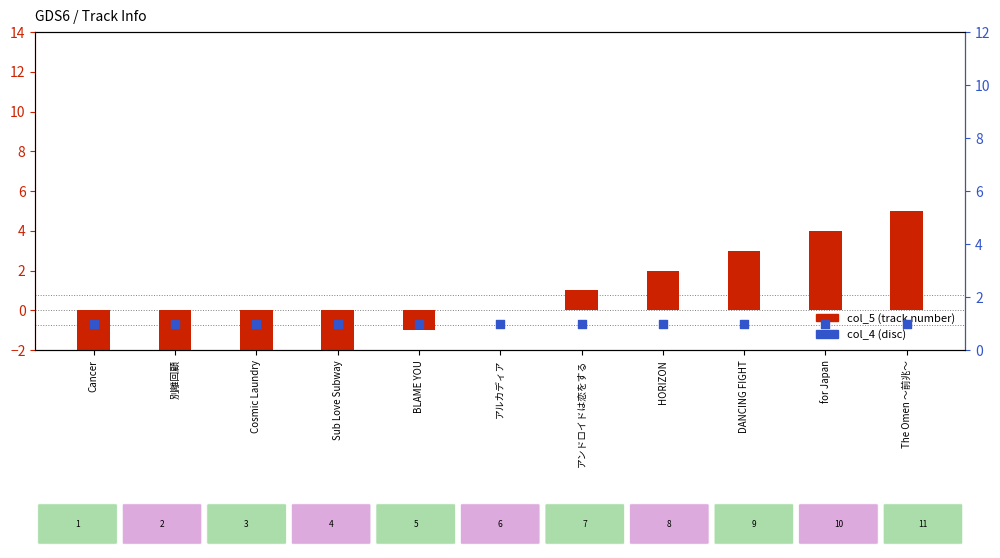

At how many categories does at least one series exceed -3?

11